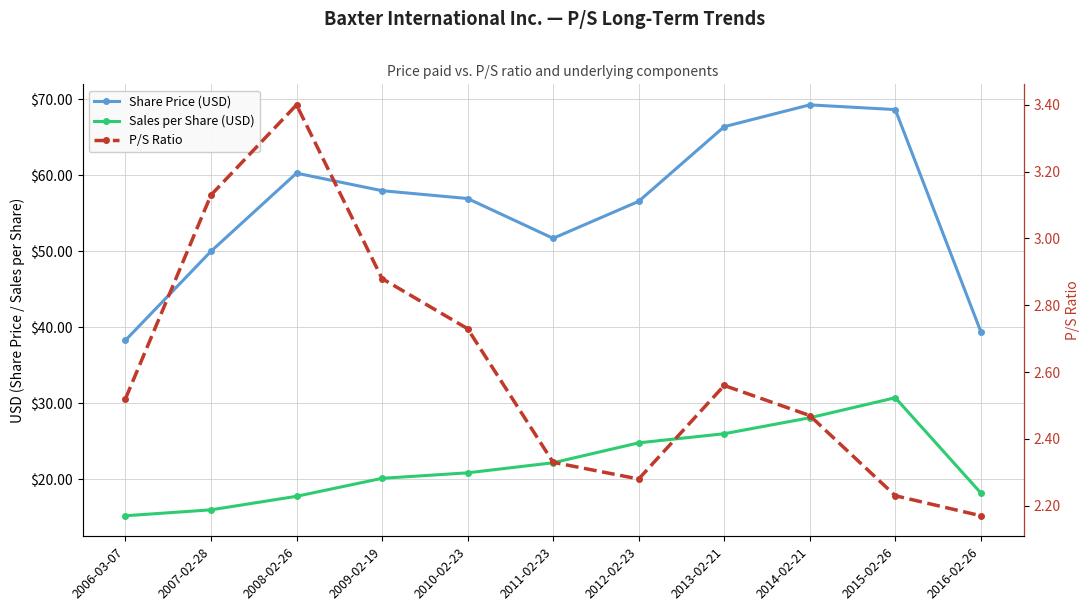

Is this an area chart (filled region under the line)?

No